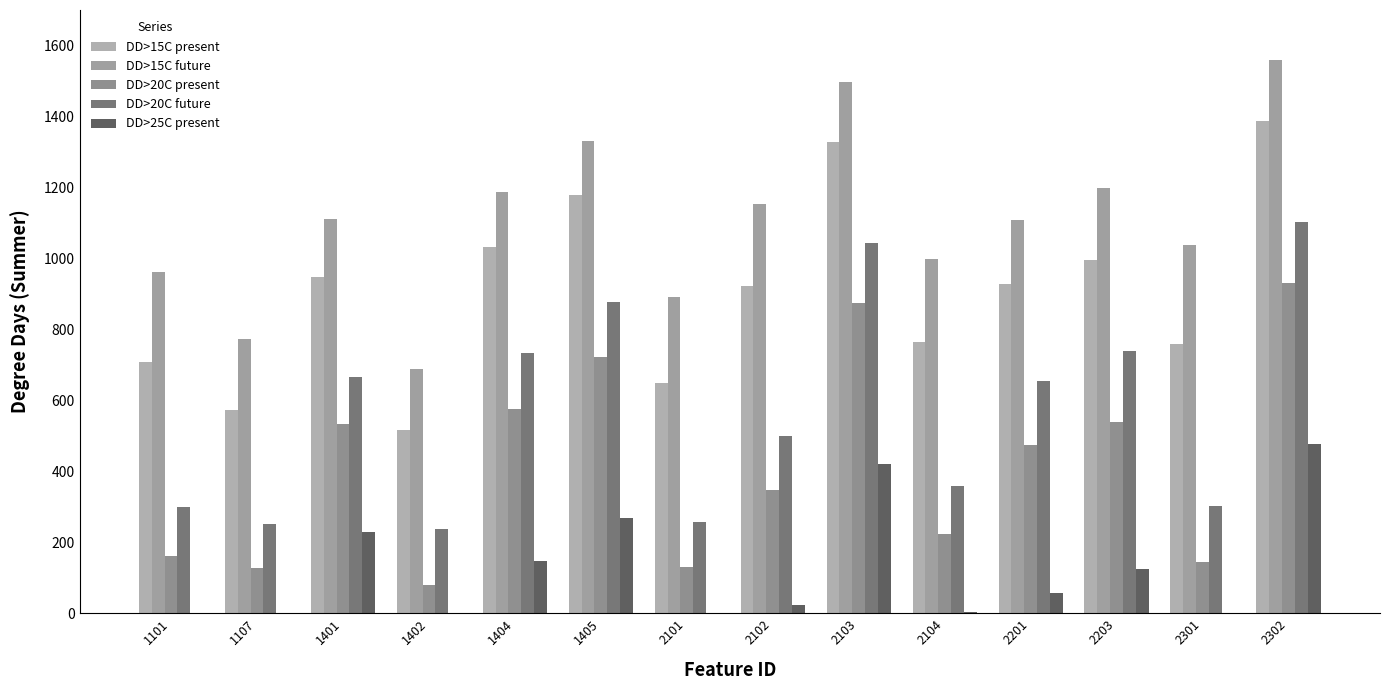

Where is DD>20C future nearest to the value 670?

1401